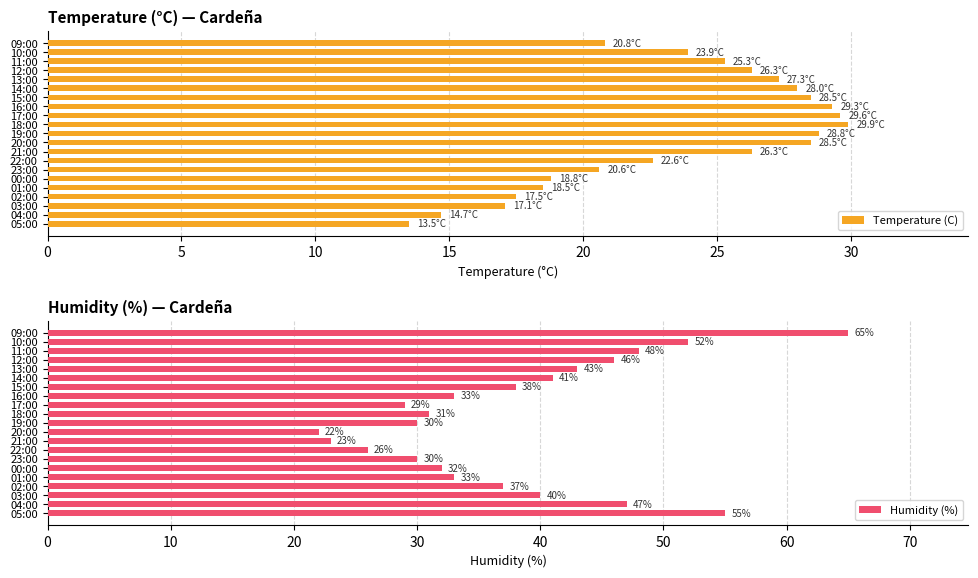

The Humidity (%) series shows 15 at 01:00. True or false?

False